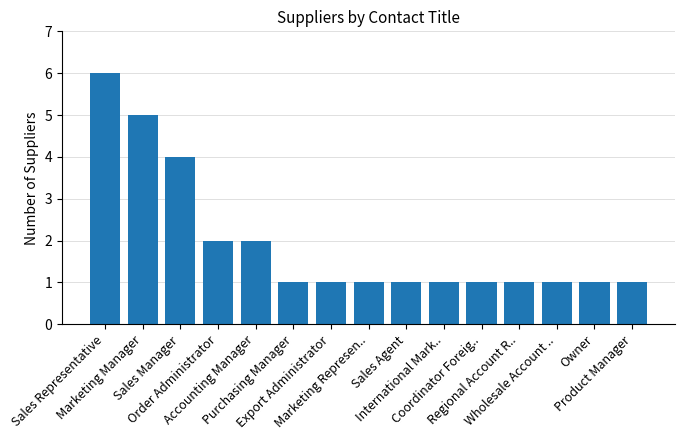

What is the greatest value displayed?

6